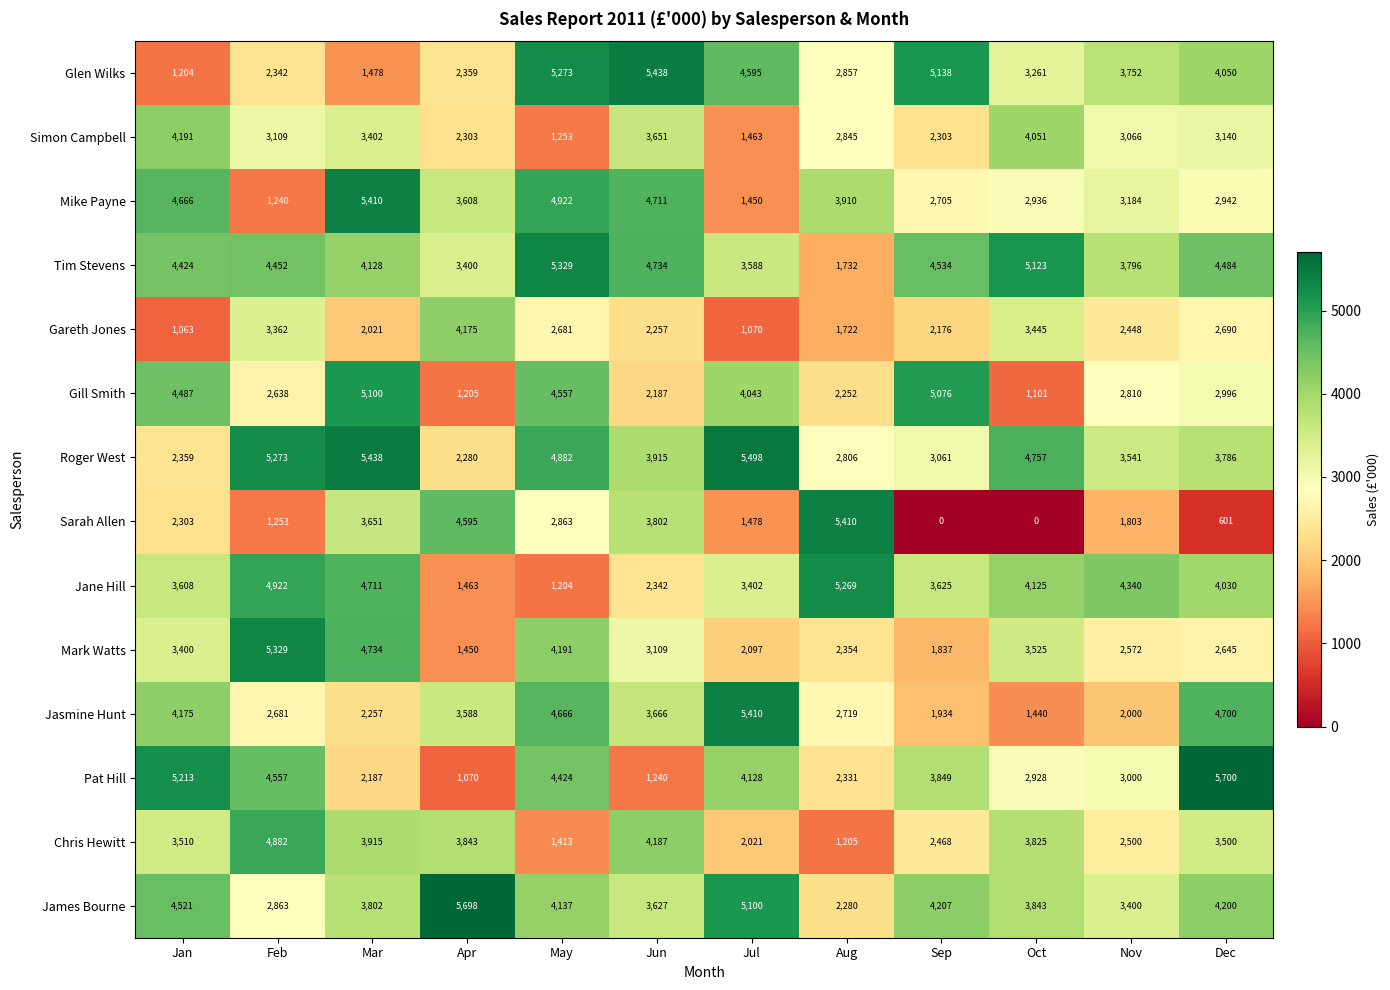

True or false: Gareth Jones has a value of 1231 at Sep.

False